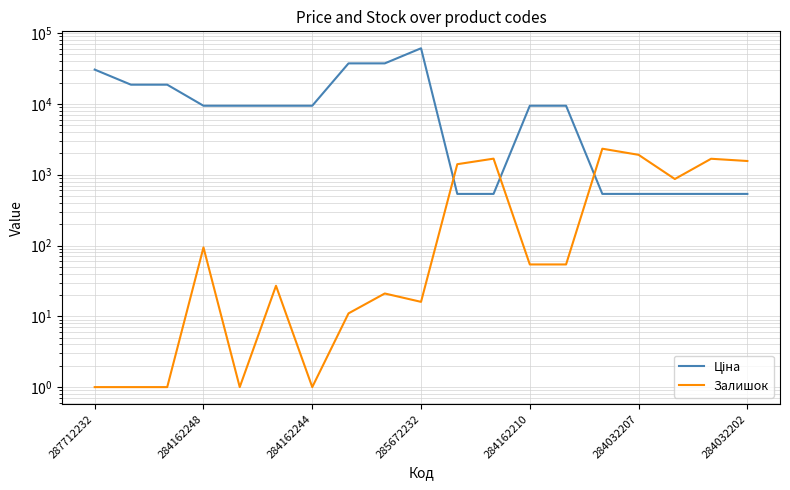

At 284032207, list the series in order from smallest to largest.

Ціна, Залишок